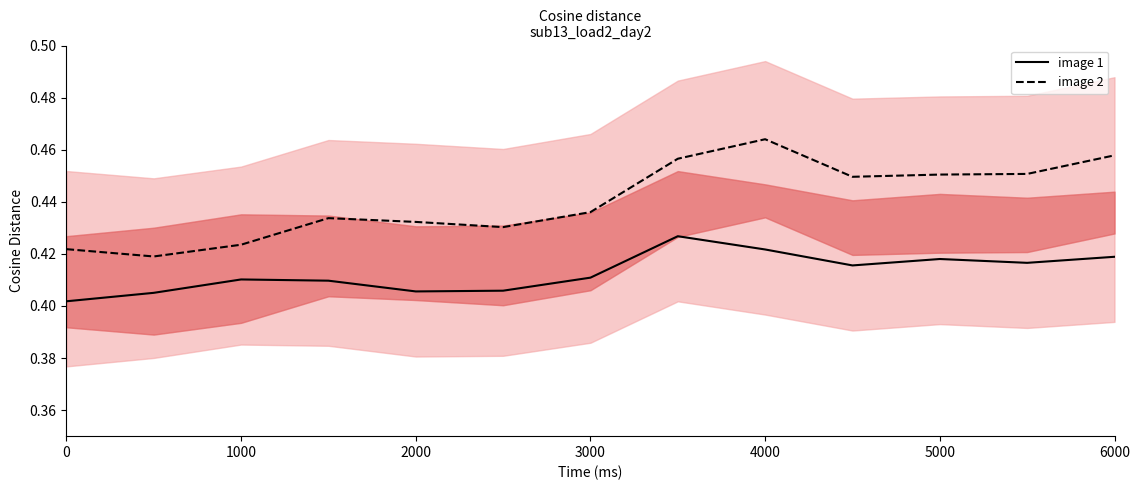

At how many categories does at least one series exceed 0?

13